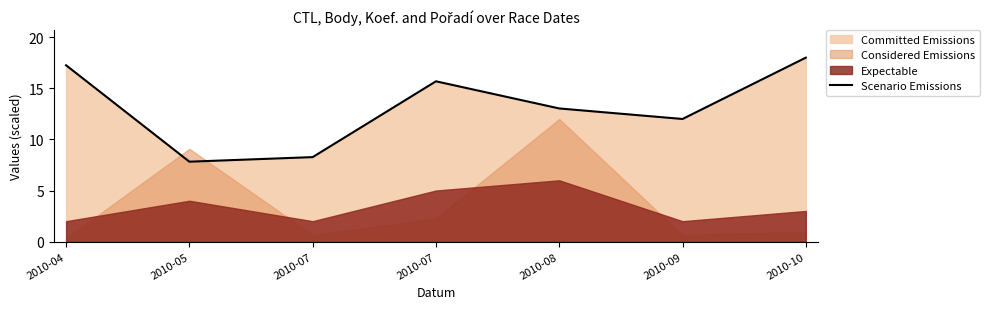

List the labels in order of value, smallest first.

2010-05, 2010-07, 2010-09, 2010-08, 2010-07, 2010-04, 2010-10